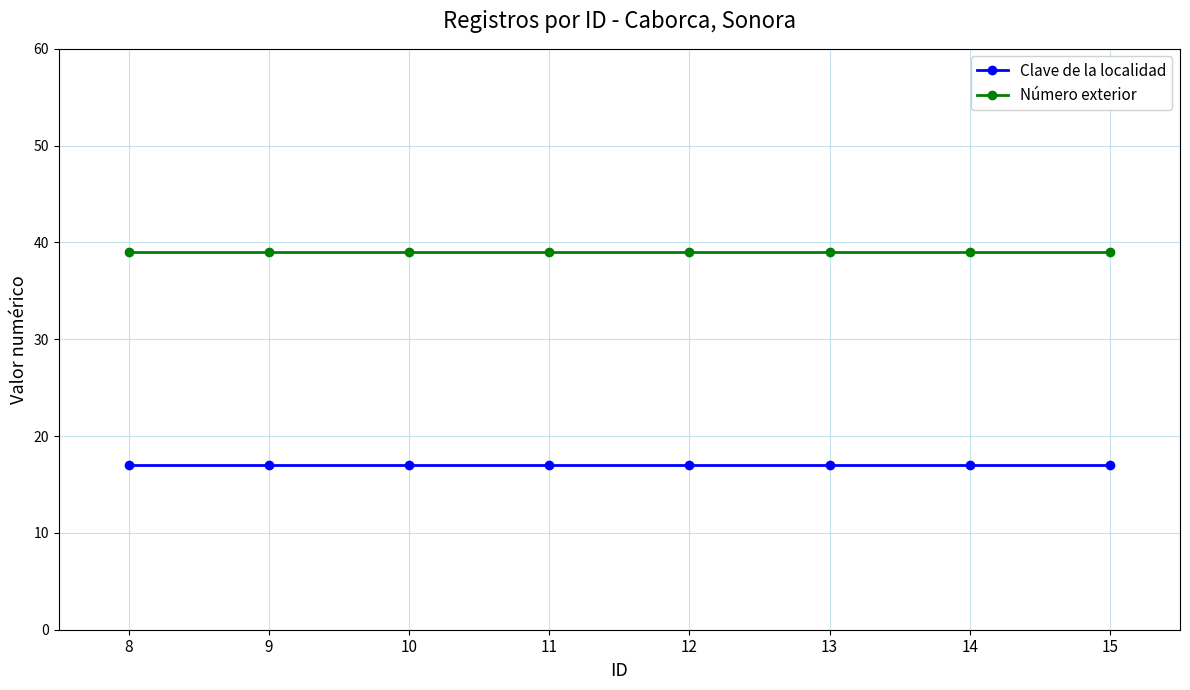

What is the smallest value displayed?

17